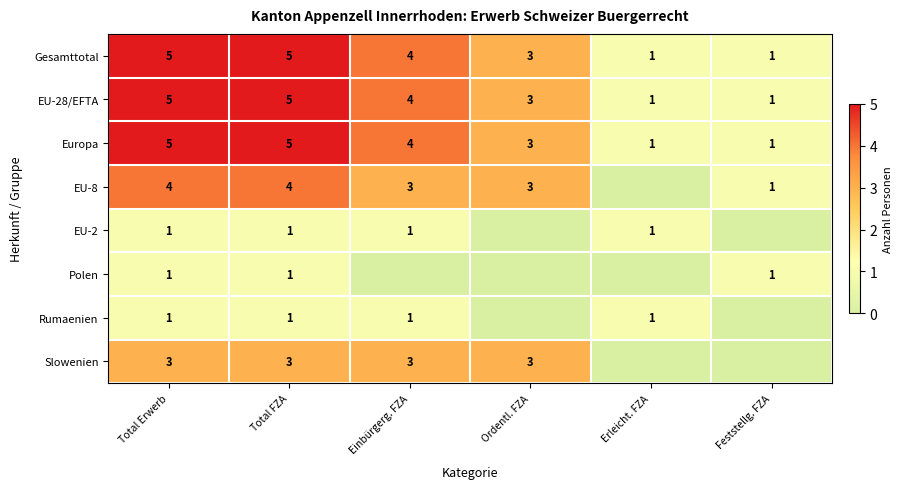

How many Gesamttotal values are between 1 and 5?

6